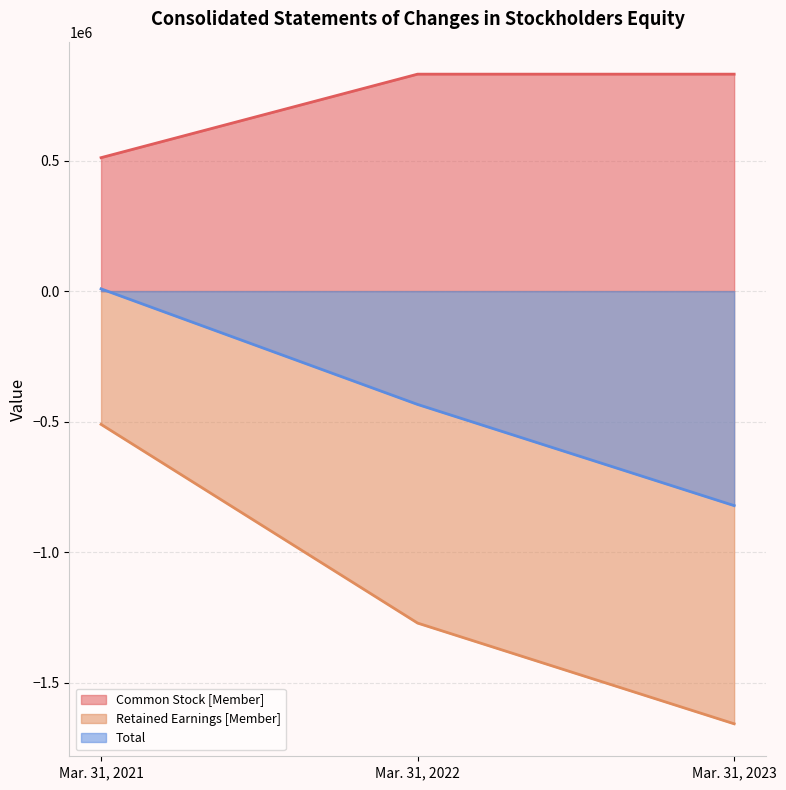

Rank the series by their maximum value, from highest to lowest.

Common Stock [Member], Total, Retained Earnings [Member]